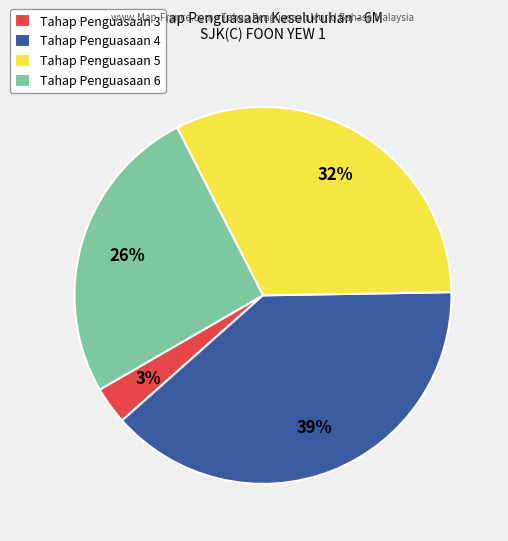

Count the number of slices in the pie.

4